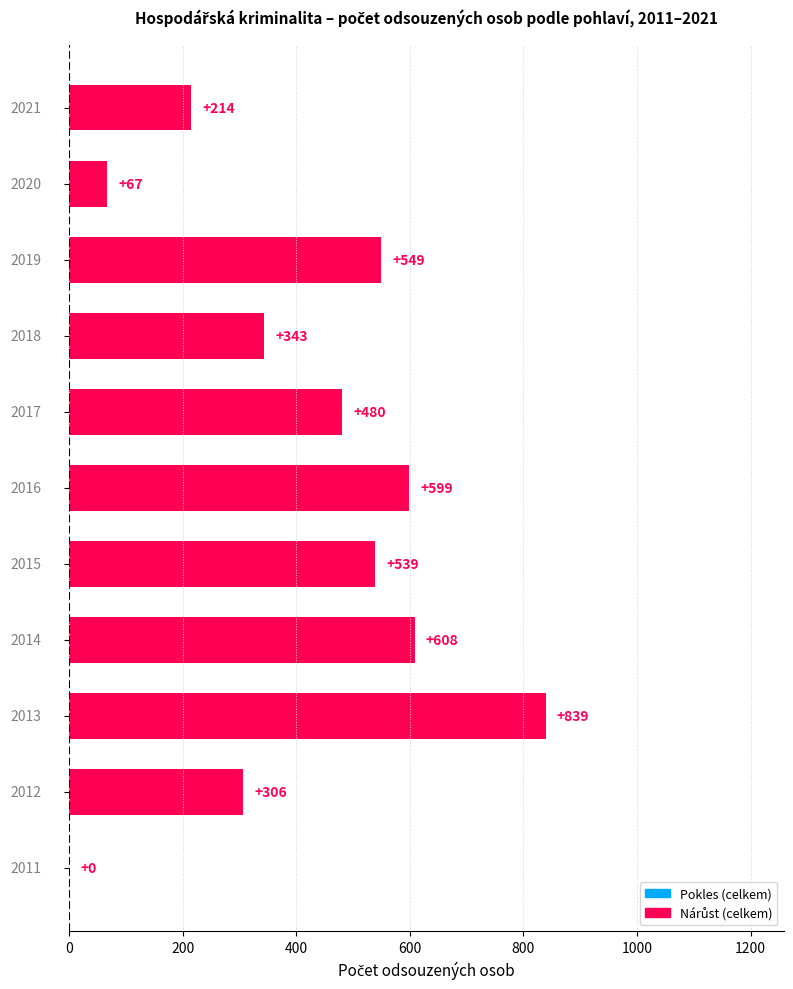

How many positive values are there?

10